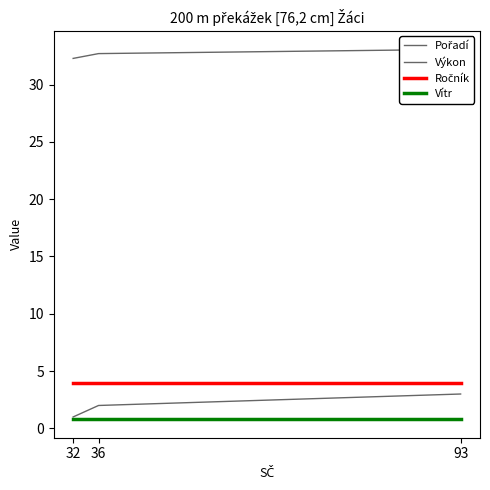

Rank the categories by Ročník value from lowest to highest.

32, 36, 93